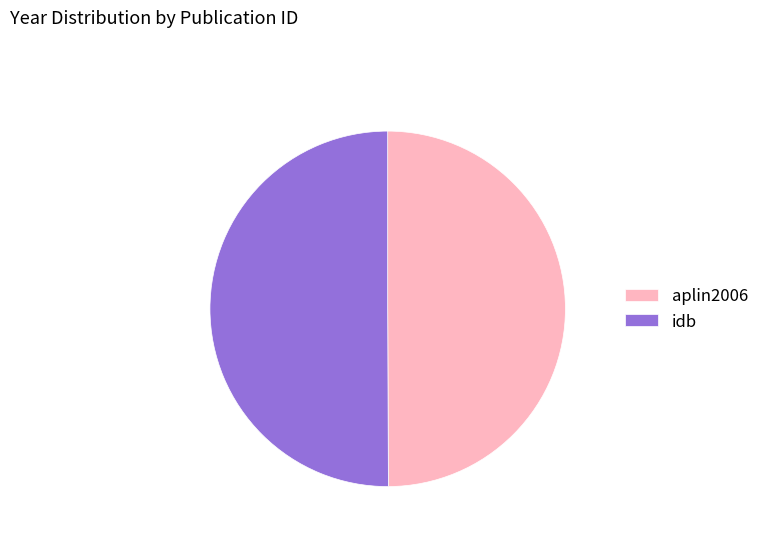

Is it true that idb is 57% of the pie?

False